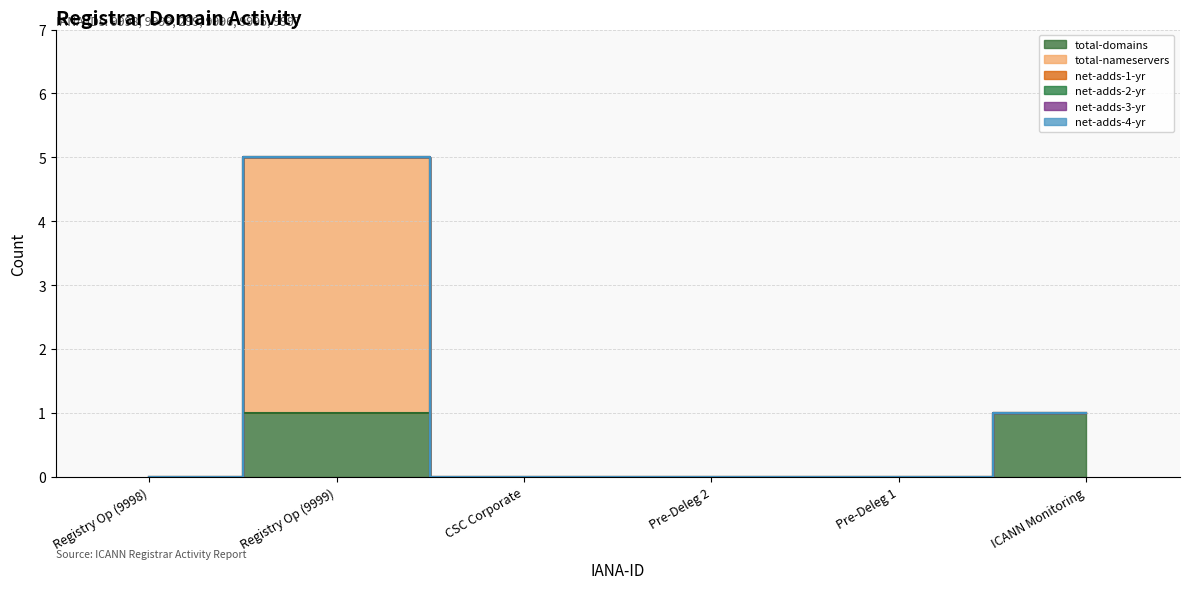

Is the value of net-adds-4-yr at 9996 greater than the value of total-nameservers at 9999?

No